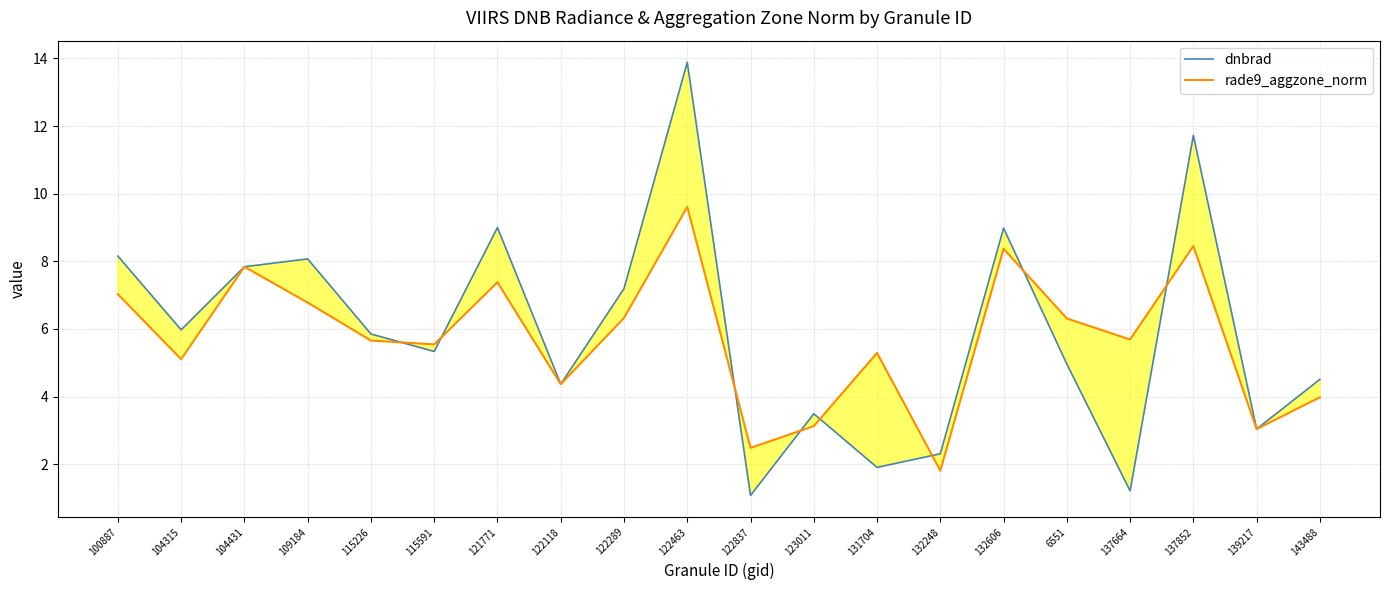

Which series changed the most between 132248 and 139217?

rade9_aggzone_norm